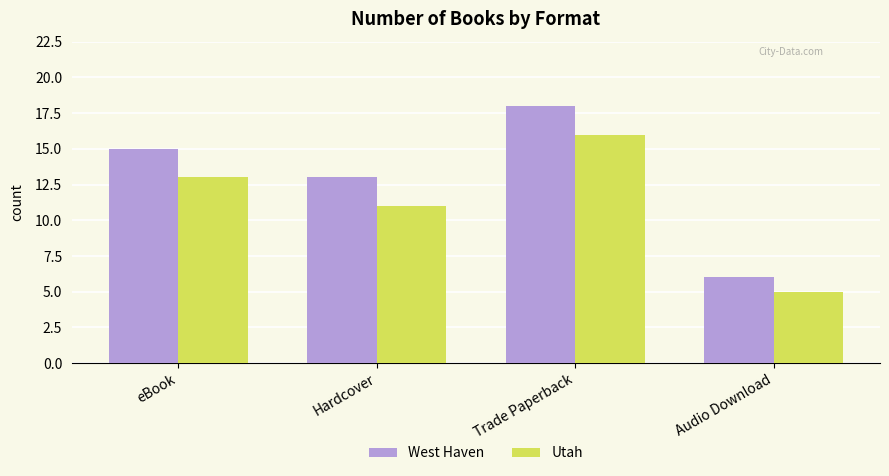

What is the label of the 2nd bar from the right?

Trade Paperback